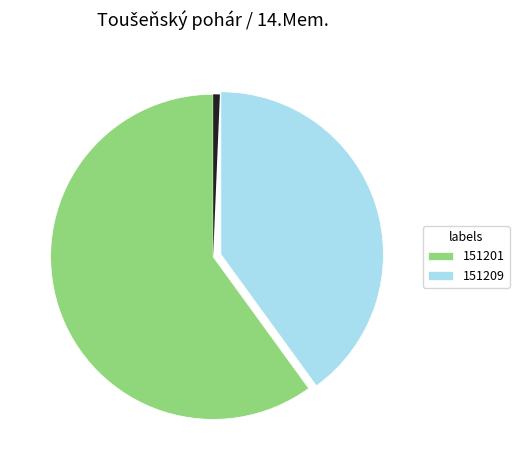

To the nearest percent, what portion does 151201 represent?

60%